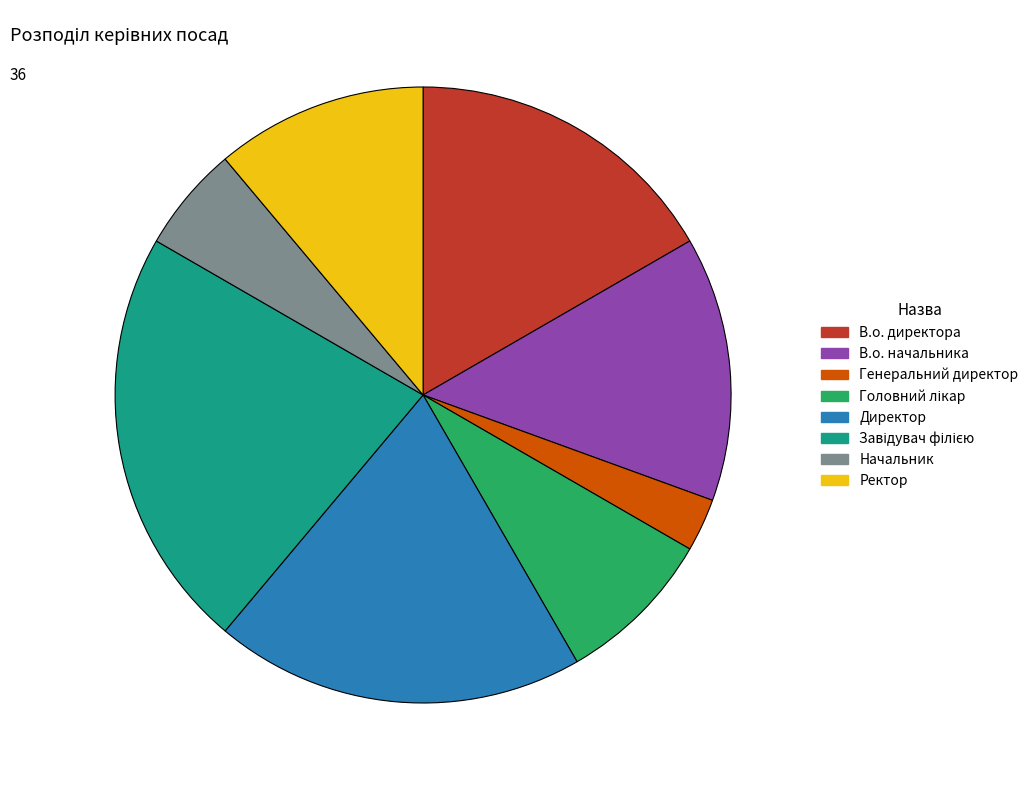

What is the smallest slice in the pie chart?

Генеральний директор